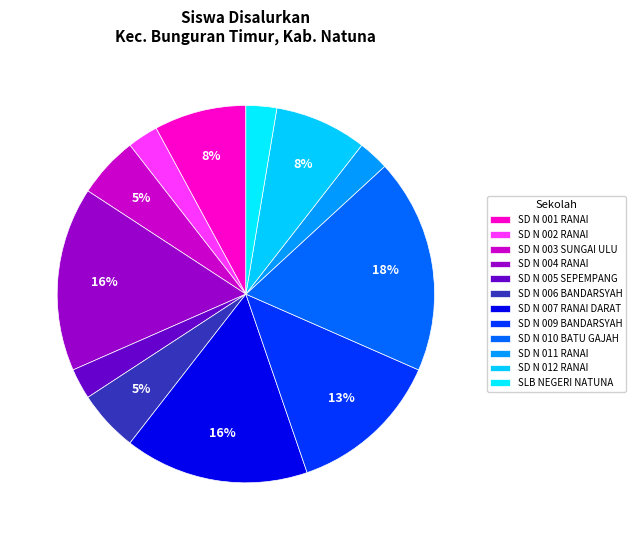

Does any single category account for the majority?

No